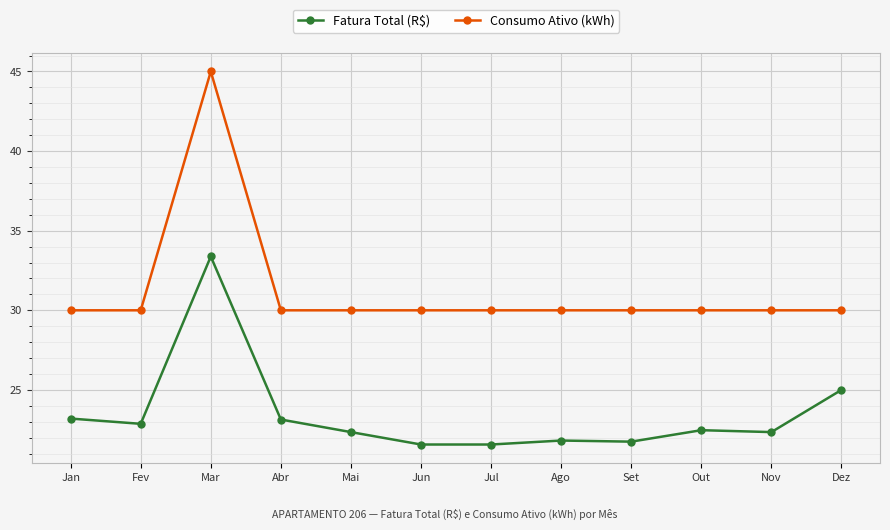

At Dez, list the series in order from smallest to largest.

Fatura Total (R$), Consumo Ativo (kWh)